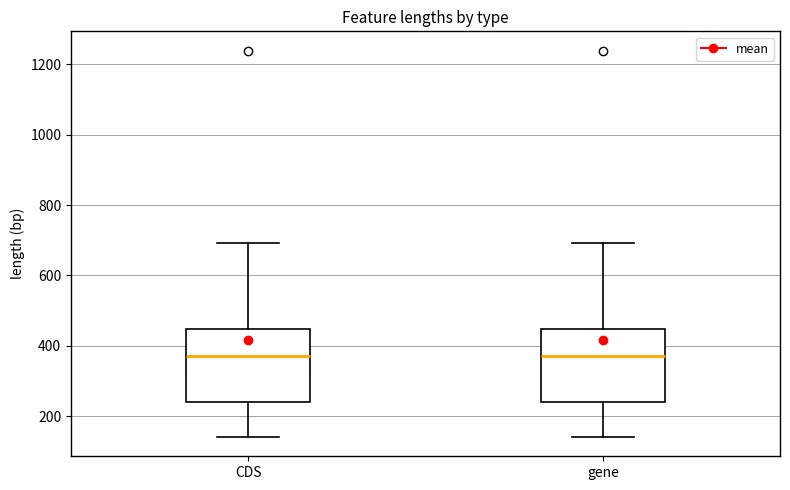

Reading left to right, read every box against the y-axis: the position of its median line, the range the box covers, and the ends of its whiskers. The values are not printed on the chart, so give them approximately, as read against the axis.

CDS: median 380, box 240 to 440, whiskers 140 to 700
gene: median 380, box 240 to 440, whiskers 140 to 700